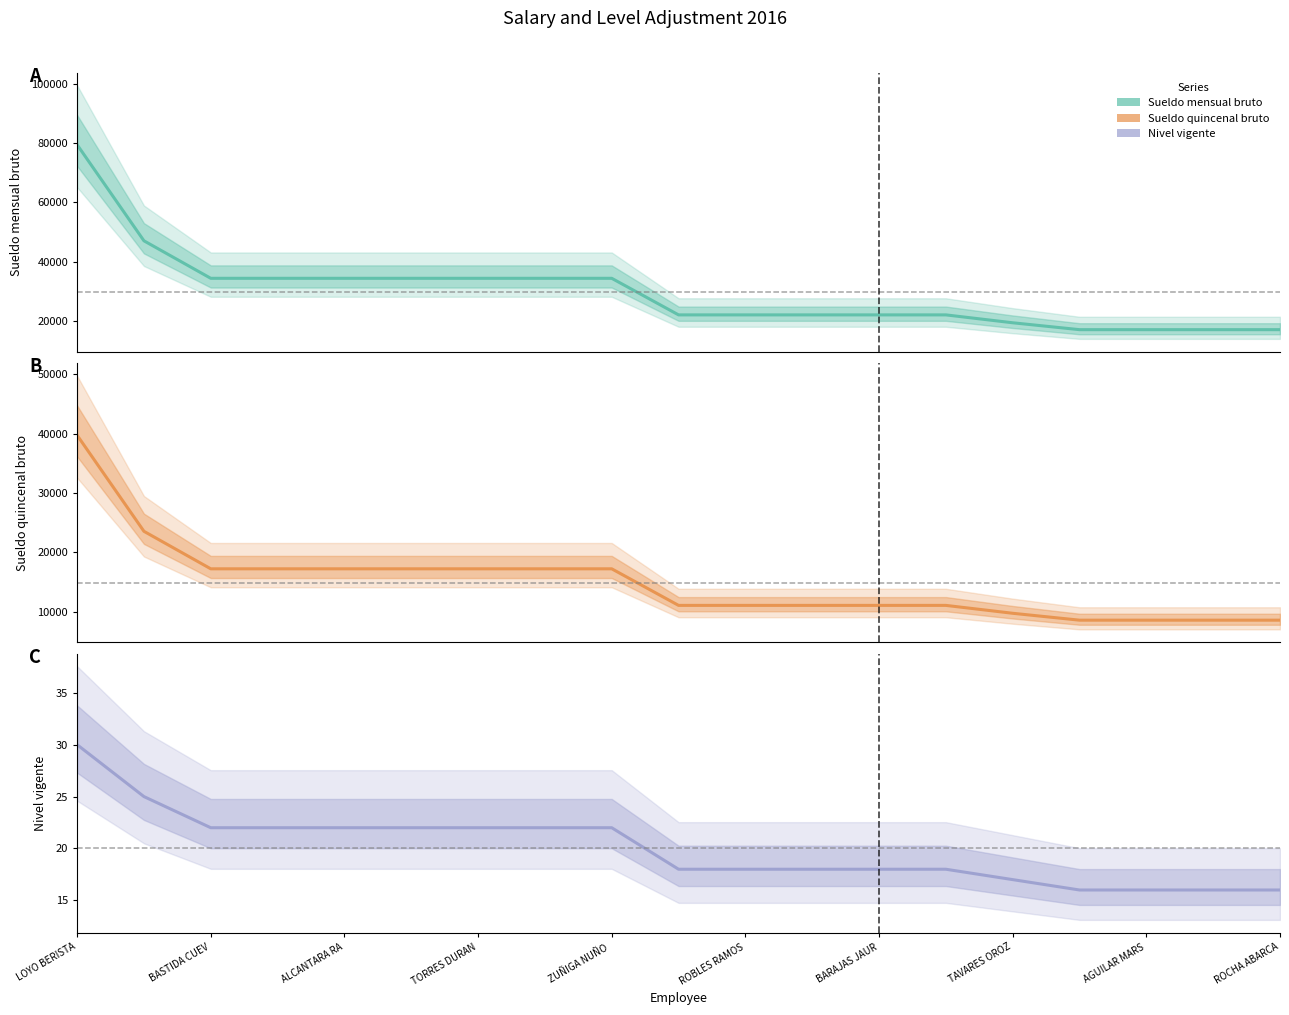

Rank the series by their average value, from lowest to highest.

nivel vigente, sueldo quincenal bruto 2015, sueldo mensual bruto al 31/12/2015